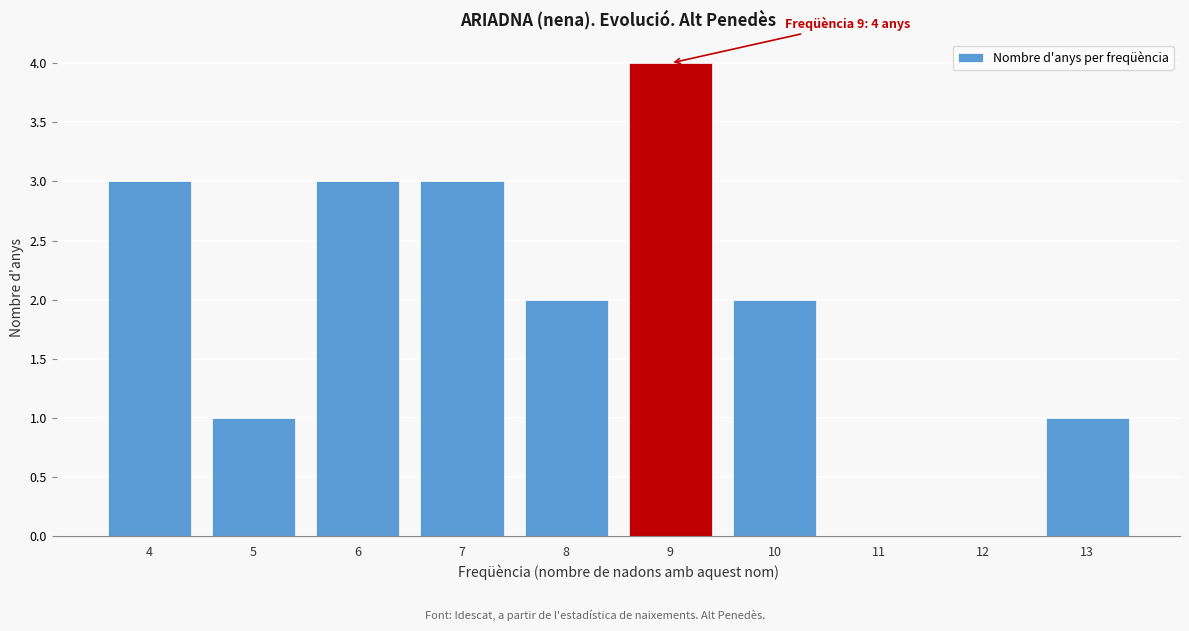

Reading left to right, transcribe all the data shown in this chart.

4=3	5=1	6=3	7=3	8=2	9=4	10=2	11=0	12=0	13=1